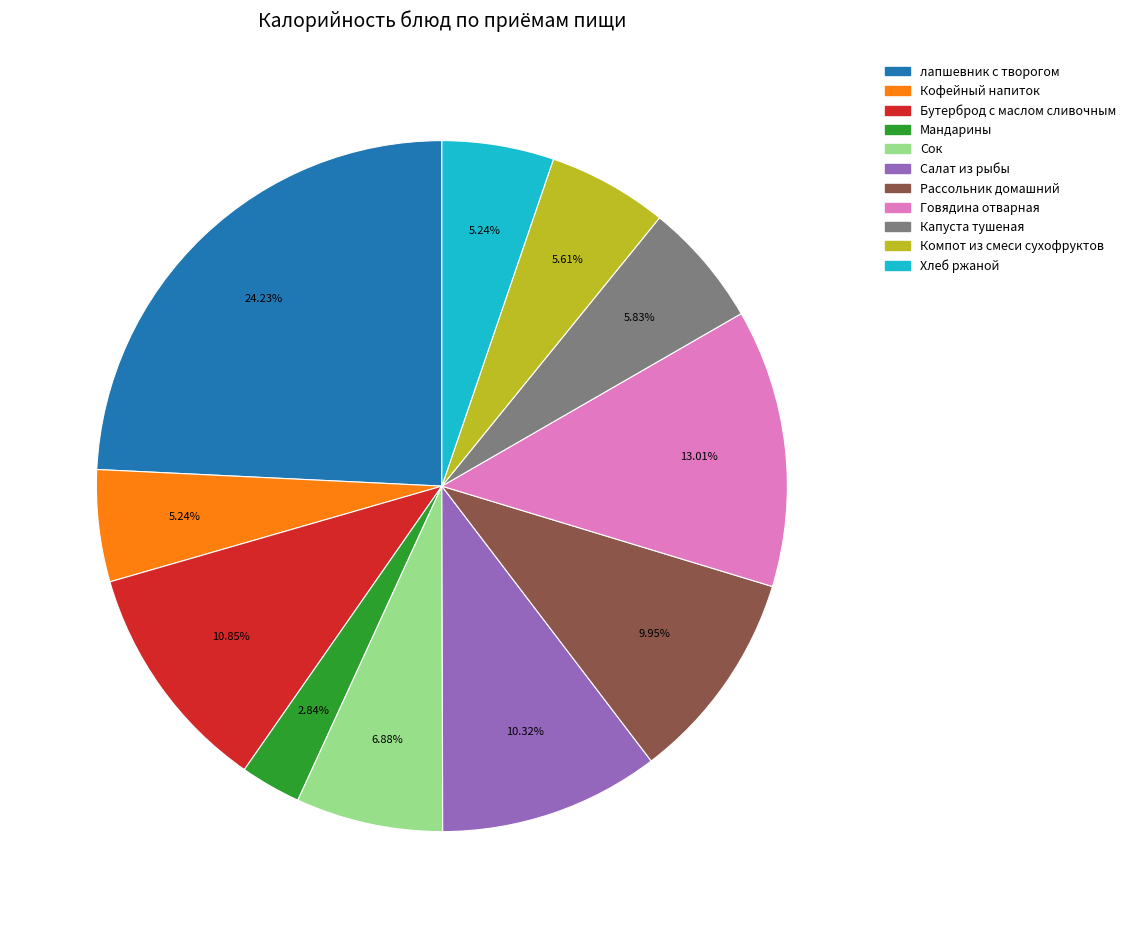

How many slices are in this pie chart?

11